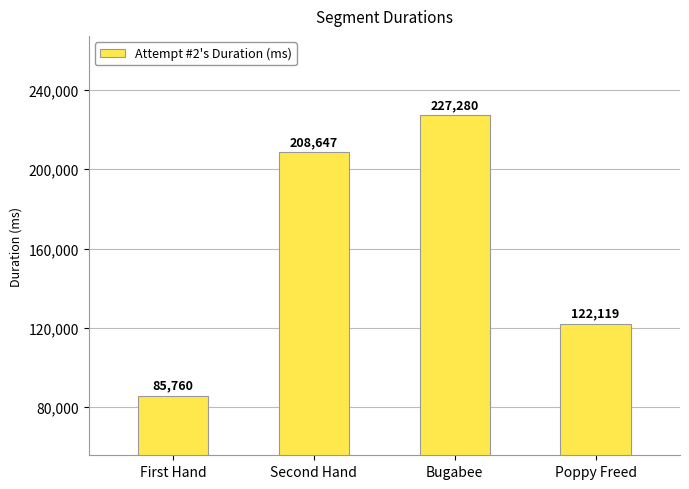

At which label is the value closest to 156520?

Poppy Freed